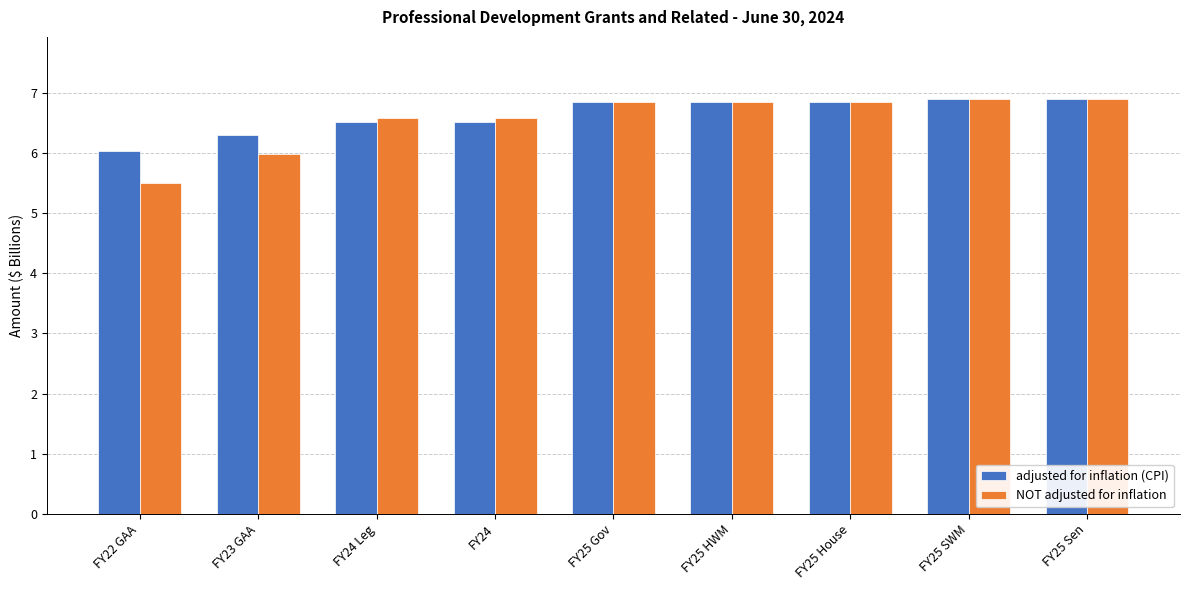

What is the difference between the maximum and minimum values in the adjusted for inflation (CPI) series?

0.9